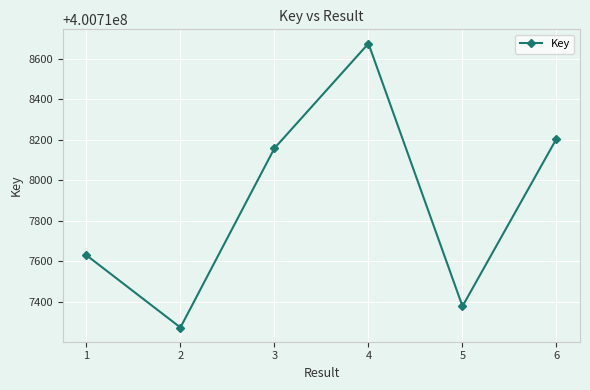

Read the value at 6.

400718205